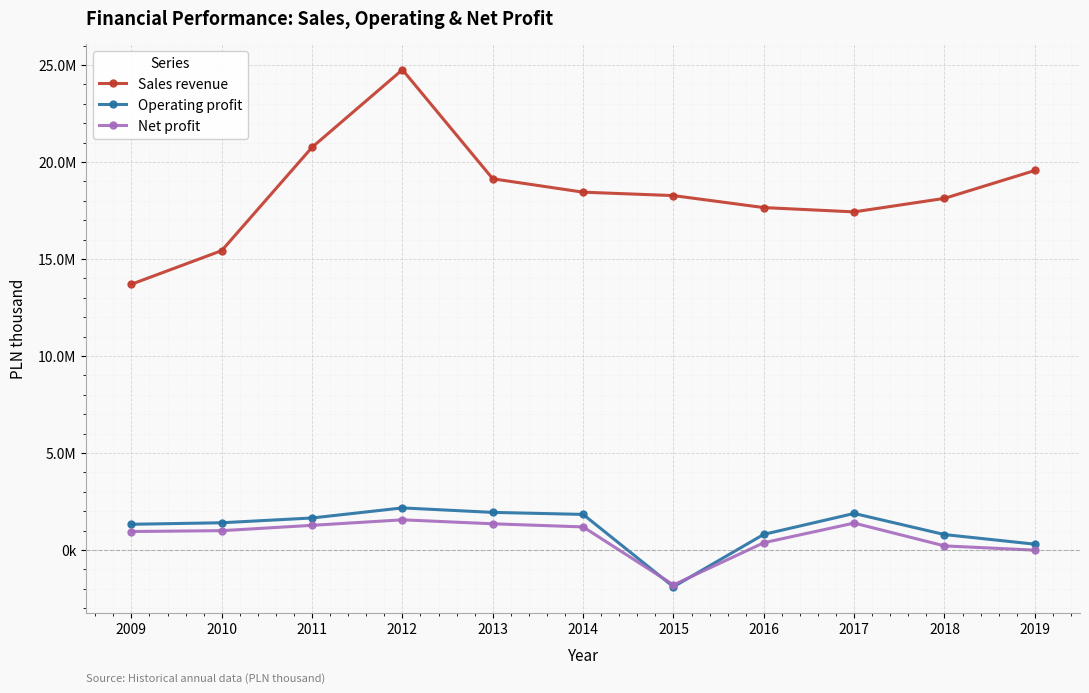

How many interior local peaks does the Operating profit series have?

2